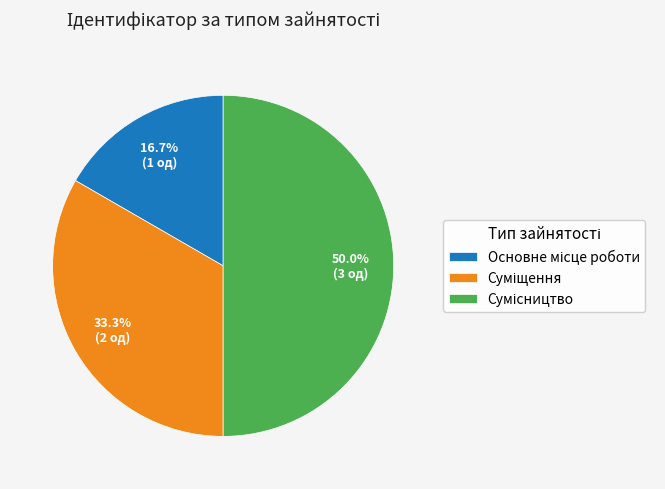

Is it true that Суміщення is 28% of the pie?

False